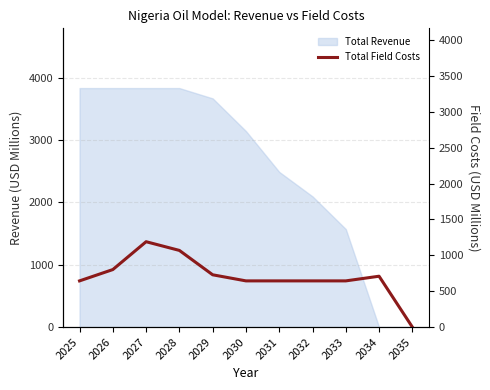

Where is the data nearest to the value 594?

2025